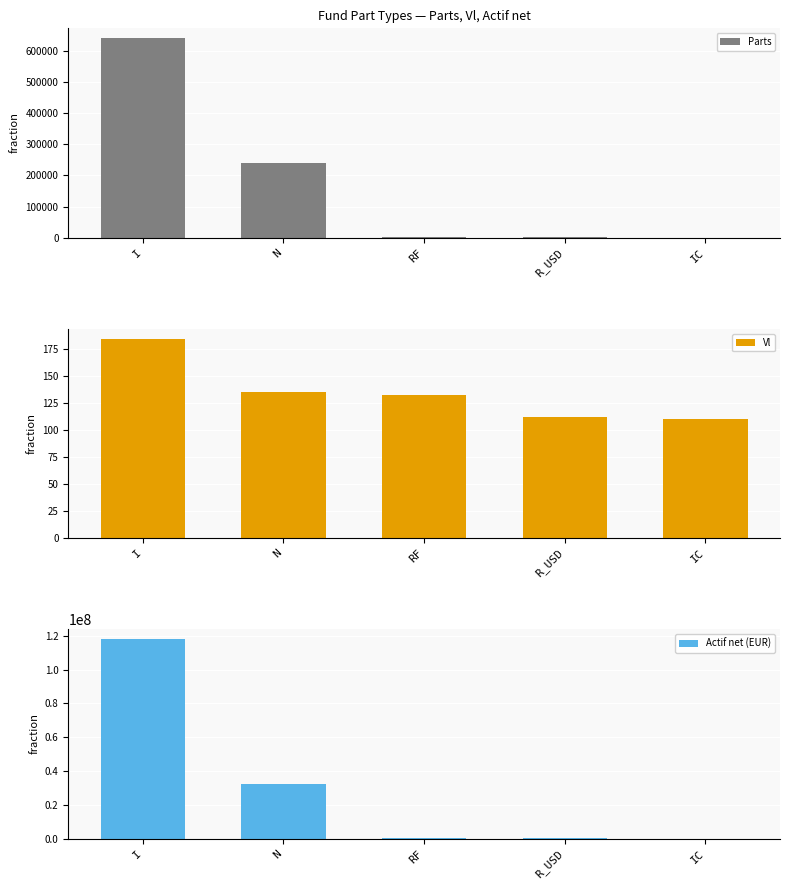

What is the sum of the Vl values at I and IC?

294.4